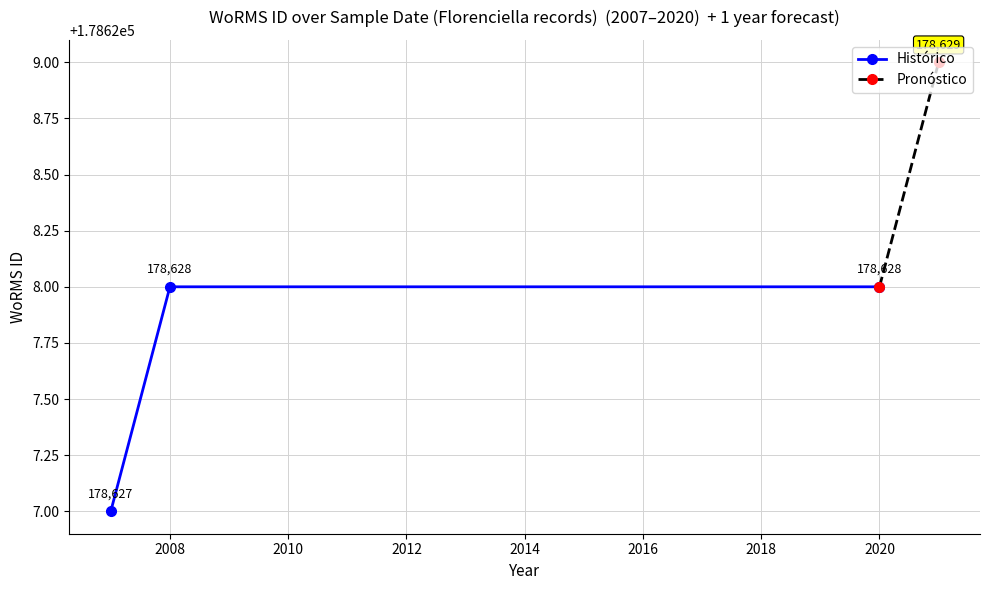

True or false: Histórico has a value of 178628 at 2020.

True